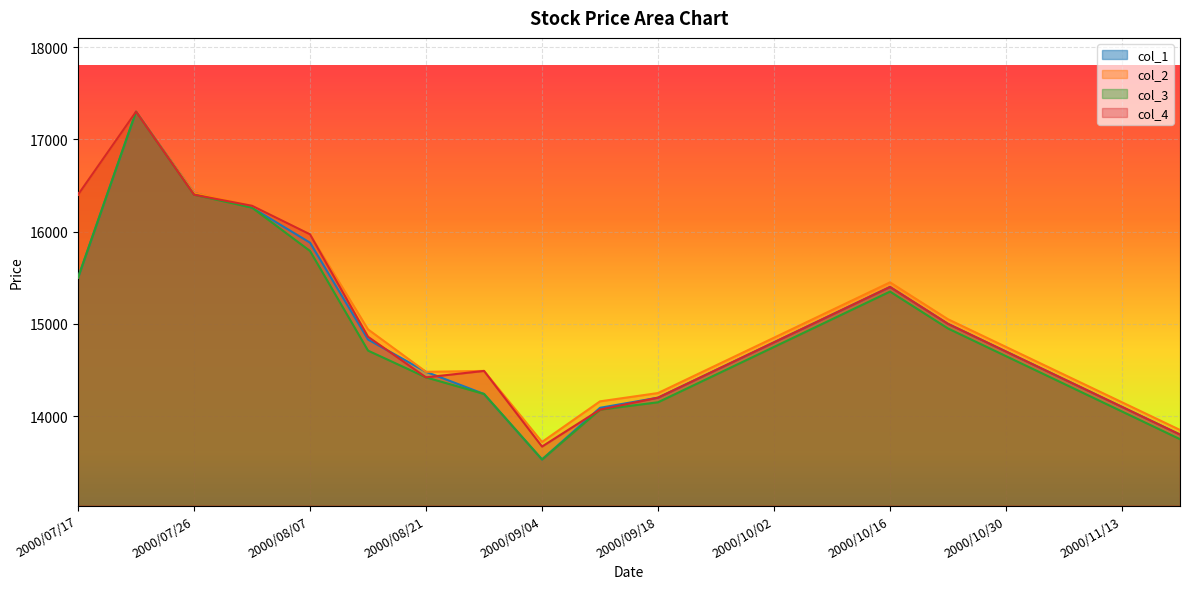

At how many categories does at least one series exceed 14767?

10